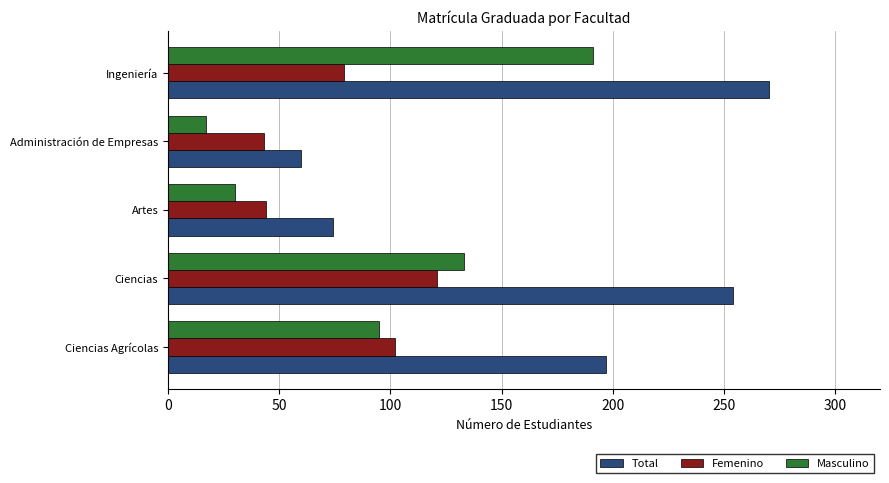

The Total series shows 58 at Ciencias. True or false?

False